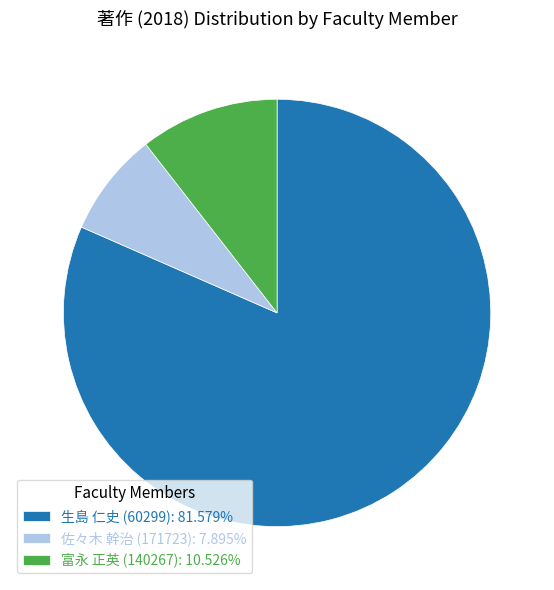

Which category has the smallest portion of the pie?

佐々木 幹治 (171723)